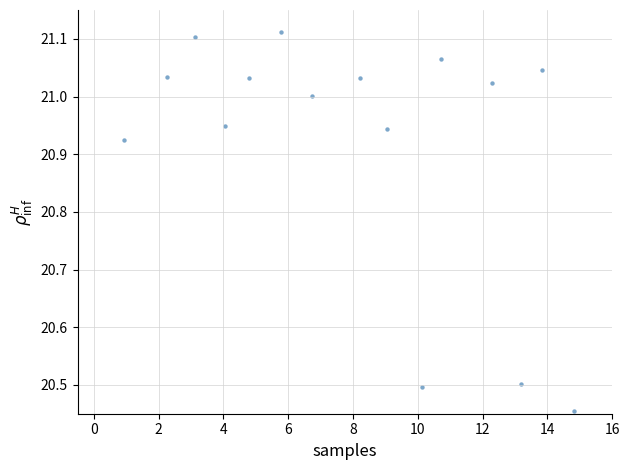

What is the range of Y values (max minus min)?

0.7